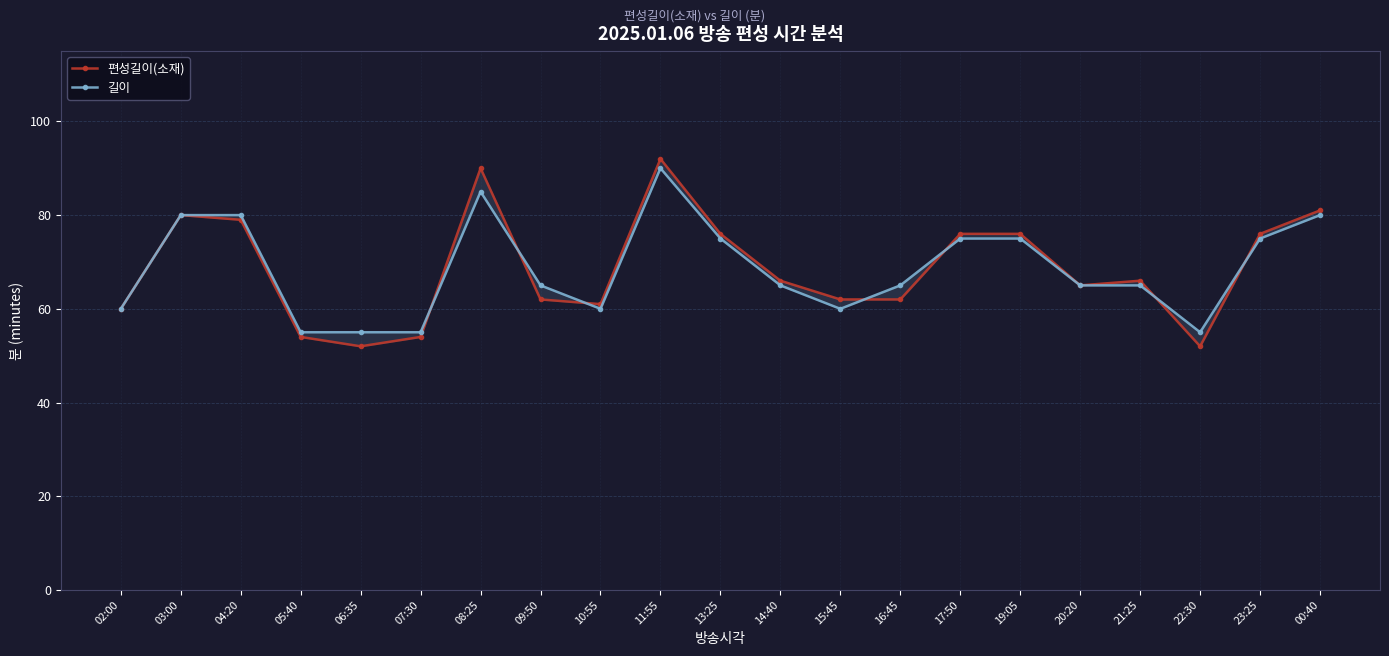

What is the label of the 1st point from the right?

00:40